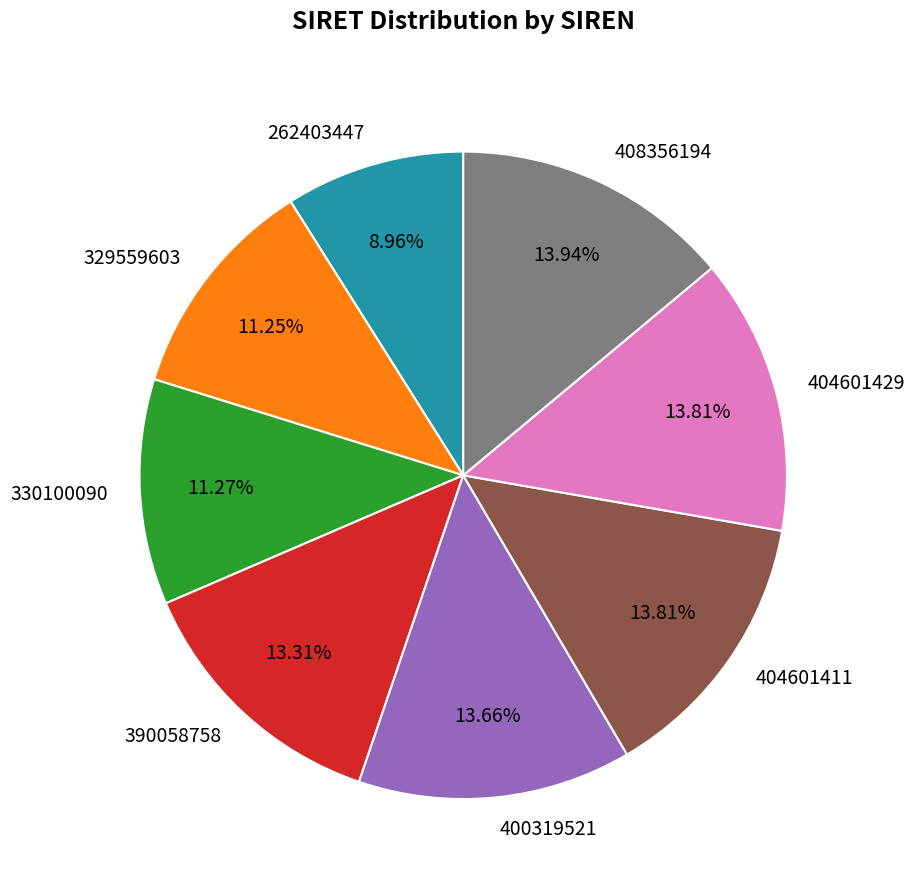

How many segments does this pie chart have?

8